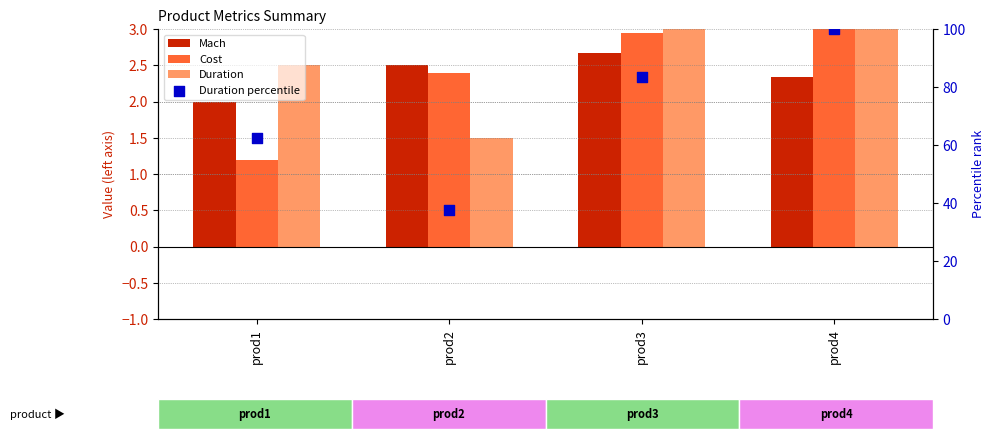

What are all the series names shown in the legend?

Mach, Cost, Duration, Duration percentile